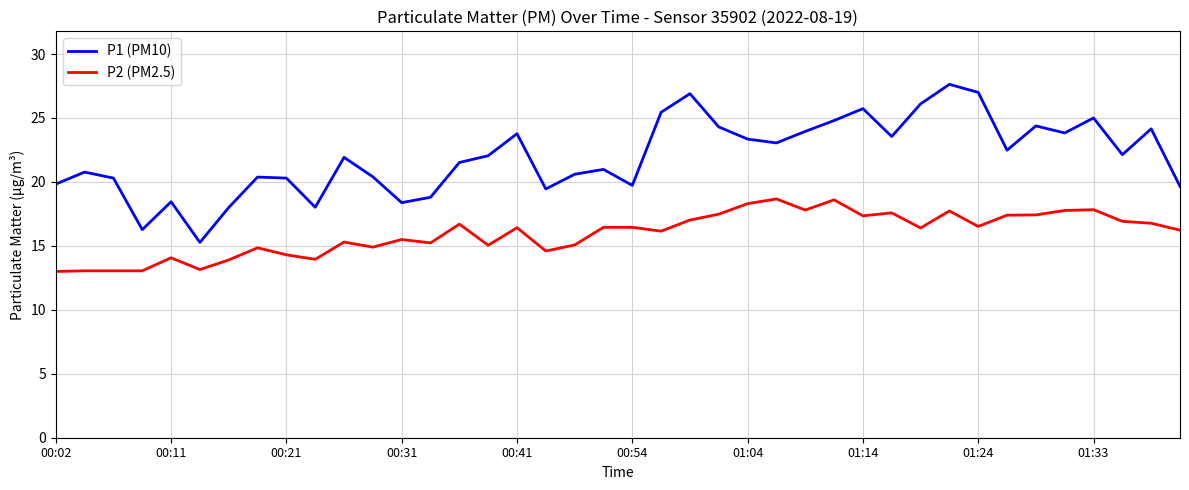

Does the chart display data point markers on the line(s)?

No